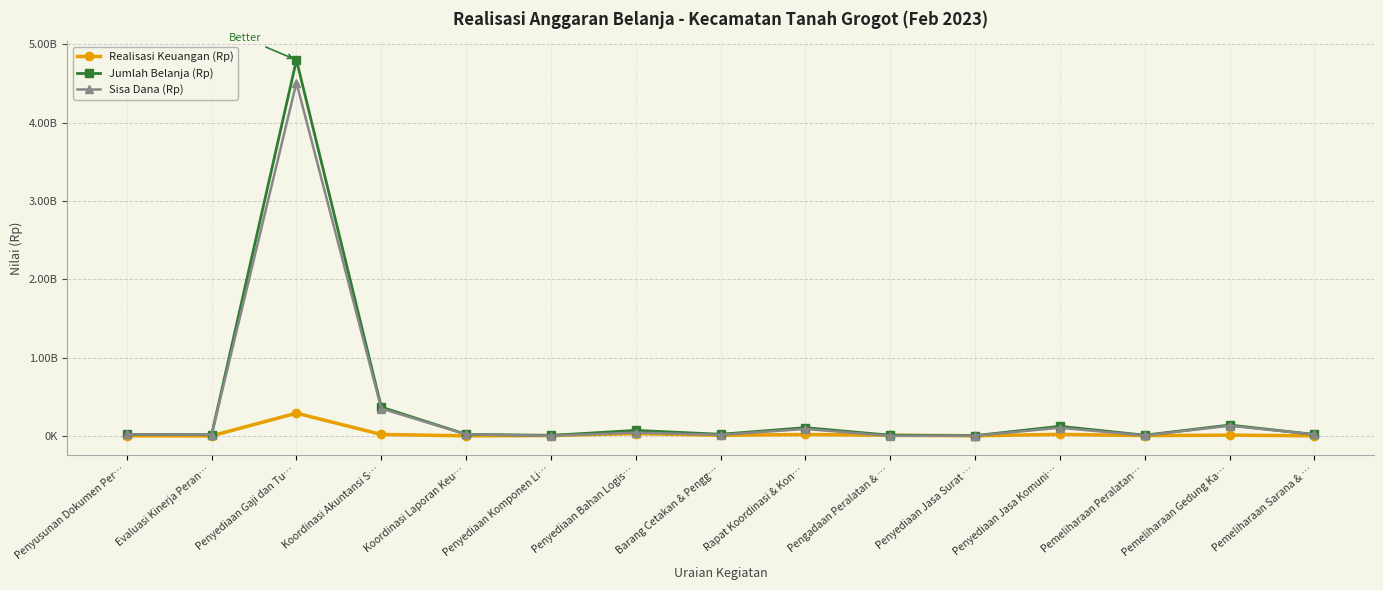

At which label does Jumlah Belanja (Rp) reach its peak?

Penyediaan Gaji dan Tu…